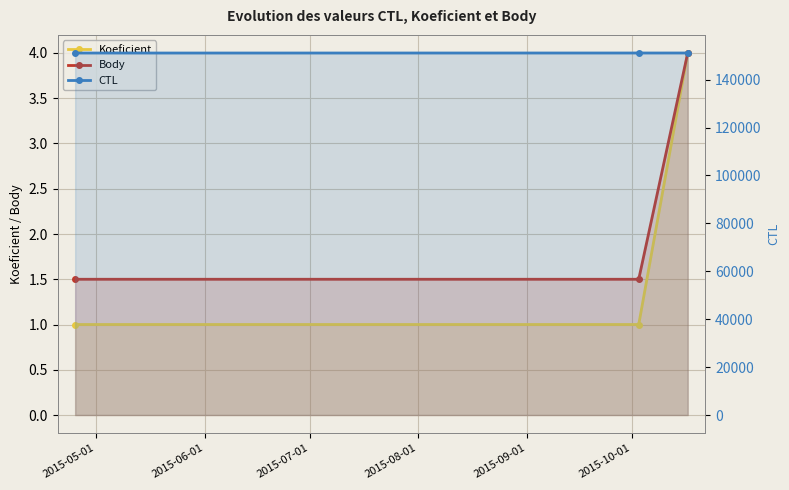

What are all the series names shown in the legend?

Koeficient, Body, CTL